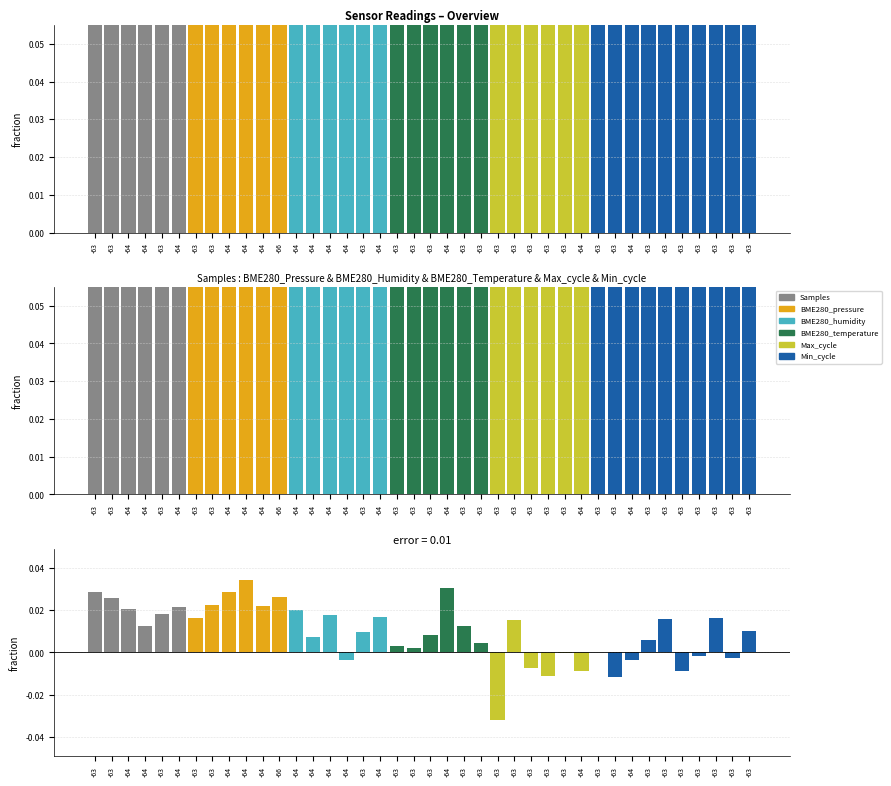

How many positive values are there?

29